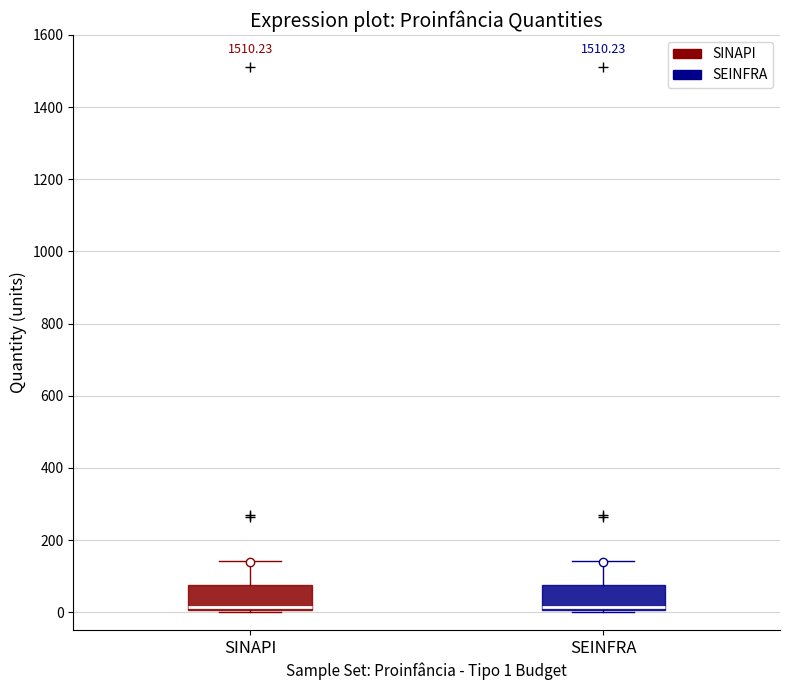

Where is the lower edge of the box for SEINFRA on the y-axis? The values are not printed on the chart, so give them approximately, as read against the axis.

0